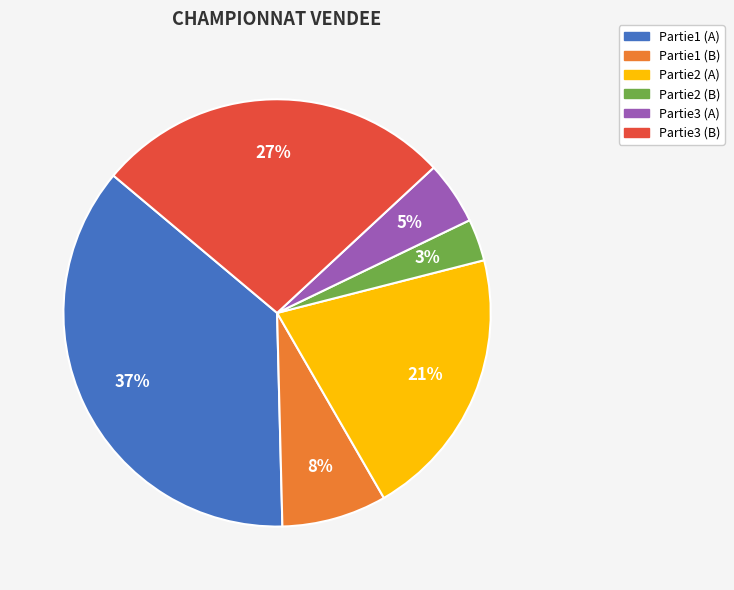

To the nearest percent, what portion does Partie1 (A) represent?

37%